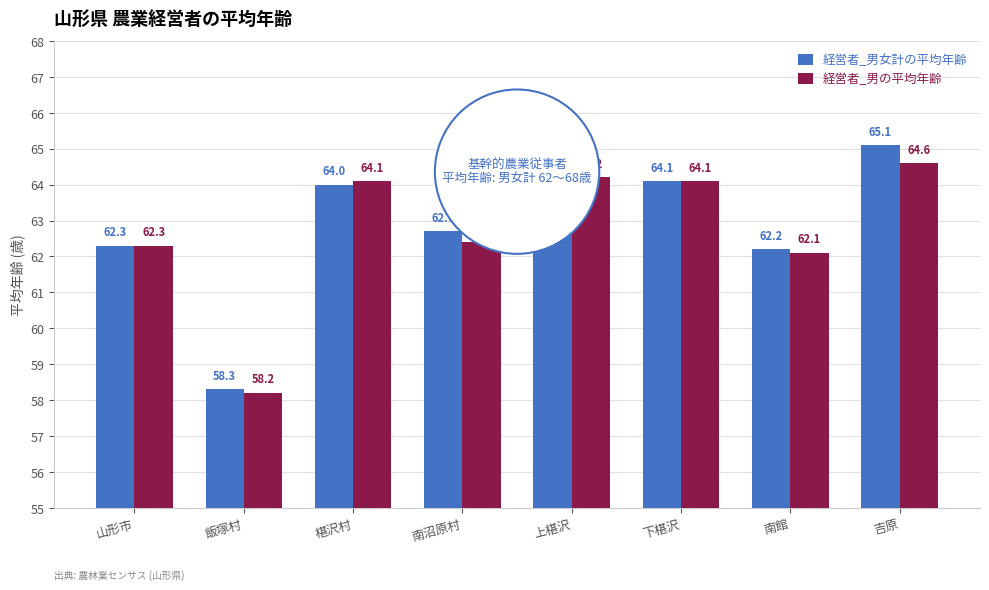

What is the value of the 経営者_男の平均年齢 bar at the 8th from the left?

64.6